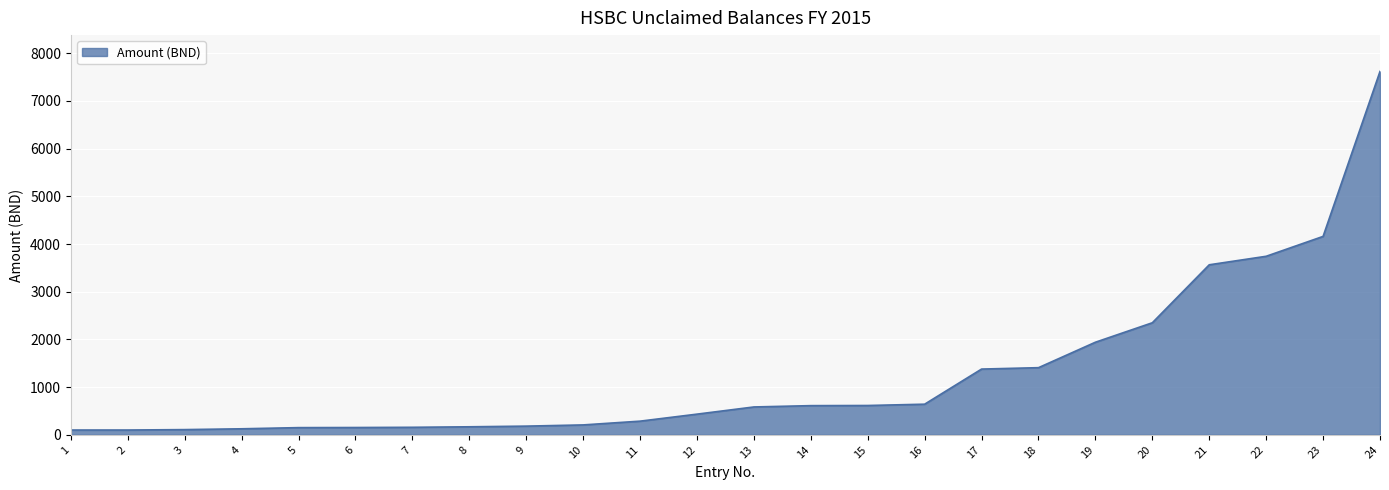

How many lines are shown in the chart?

1